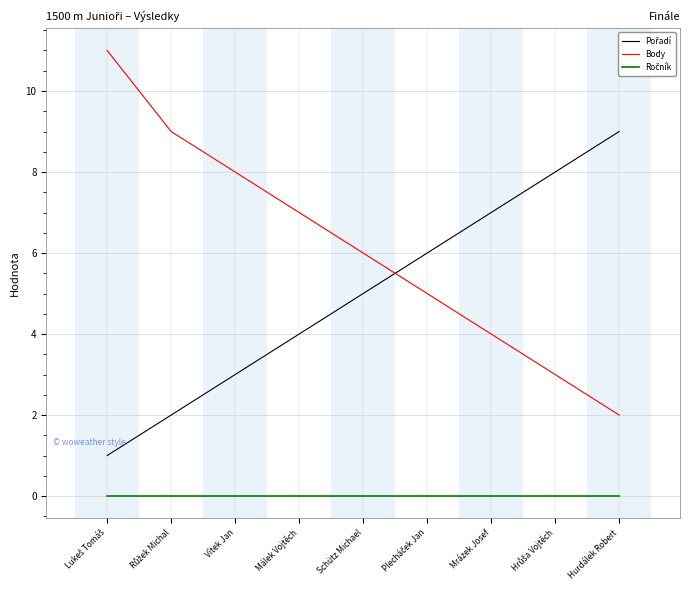

What position from the left is Schütz Michael?

5